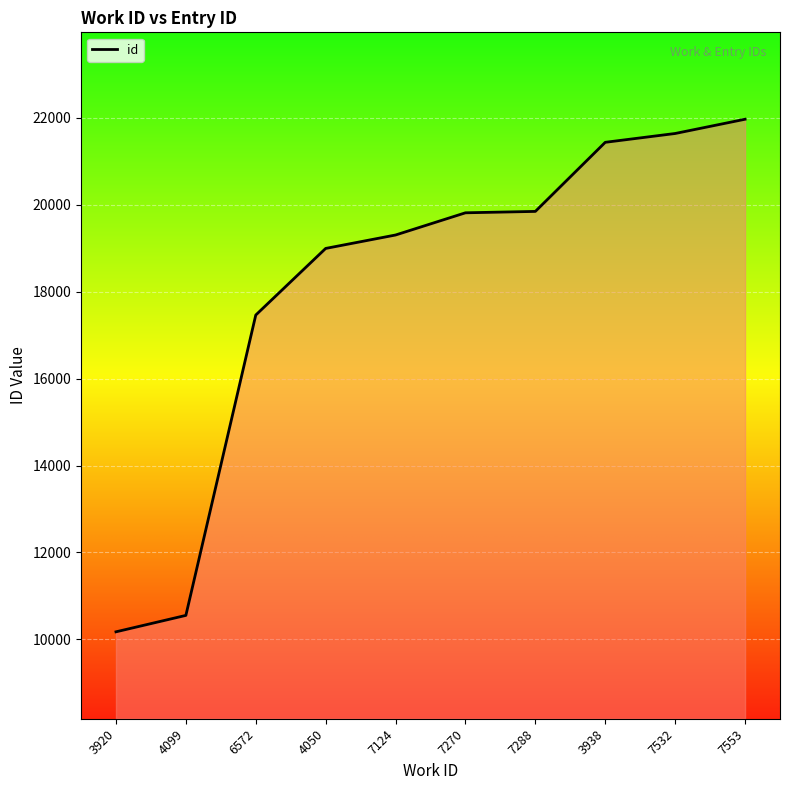

What is the maximum value shown in the chart?

21970